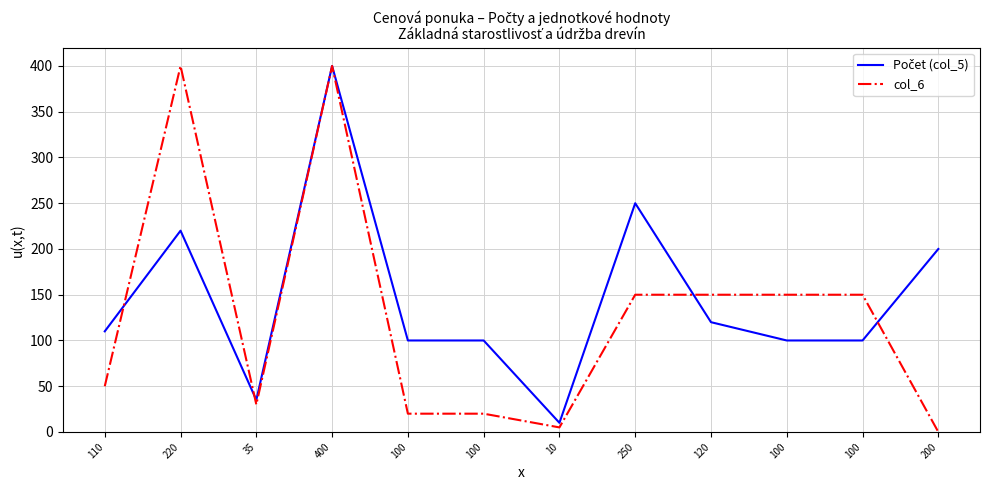

Does the chart have visible grid lines?

Yes